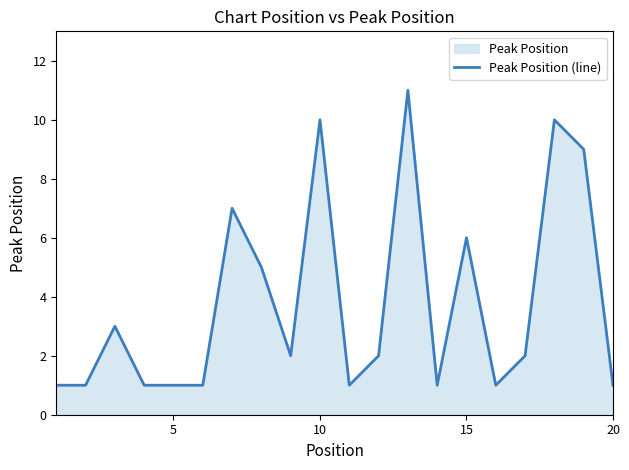

Reading left to right, what are all the values shown in this chart?

1	1	3	1	1	1	7	5	2	10	1	2	11	1	6	1	2	10	9	1